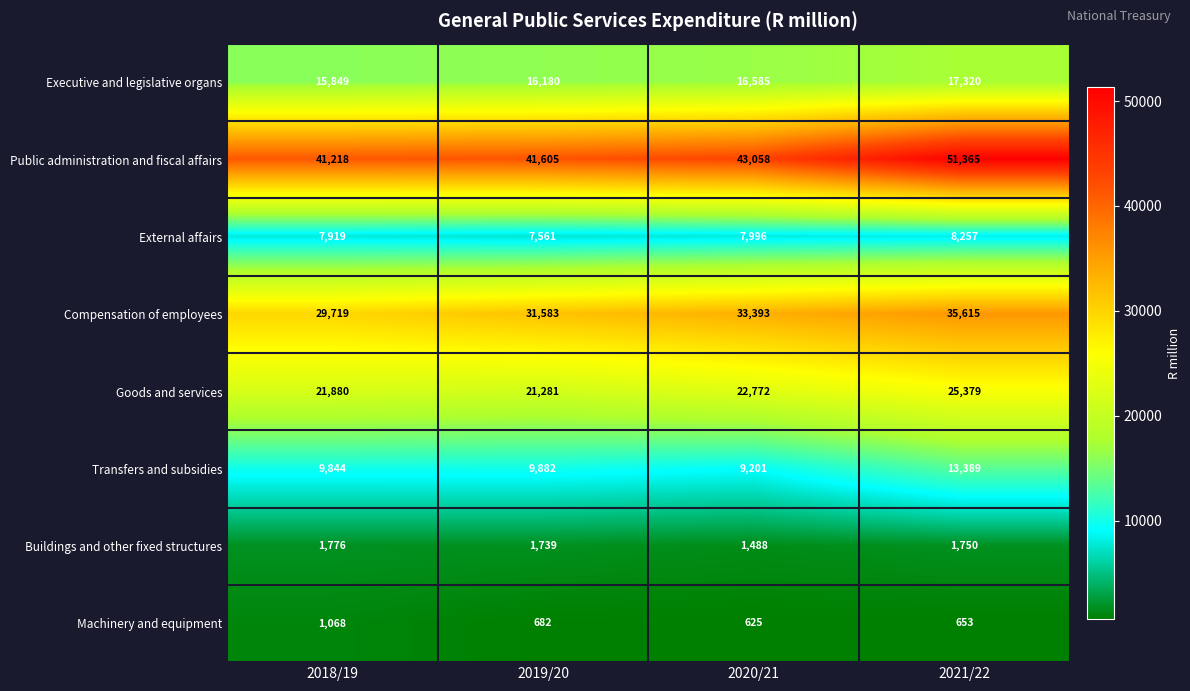

What is the spread (max minus min) of values at 2020/21?

42433